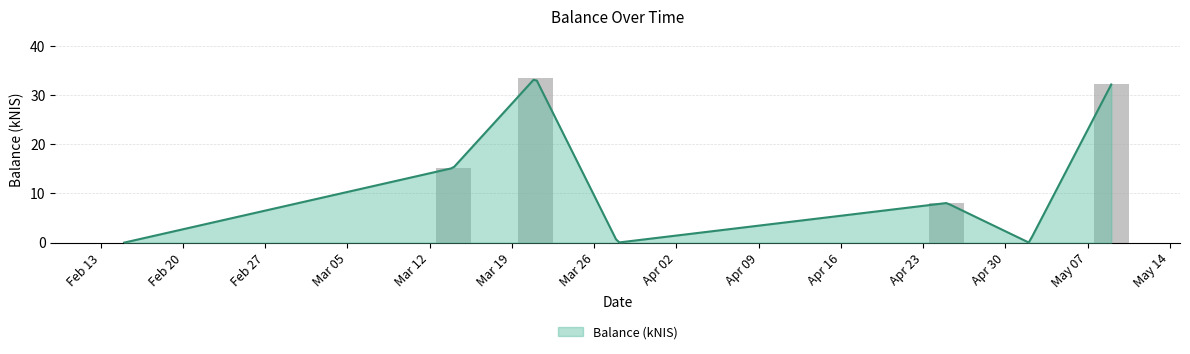

What is the value of the 7th bar from the left?

32.1